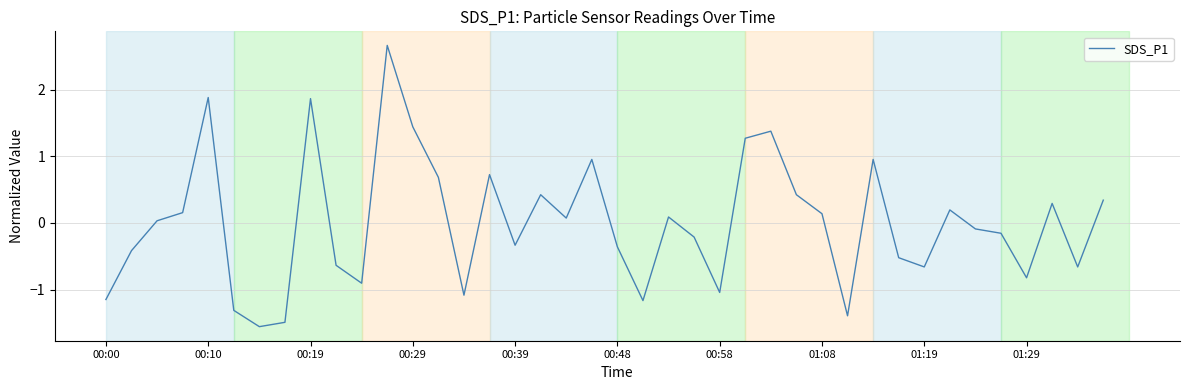

What is the smallest value displayed?

-1.6